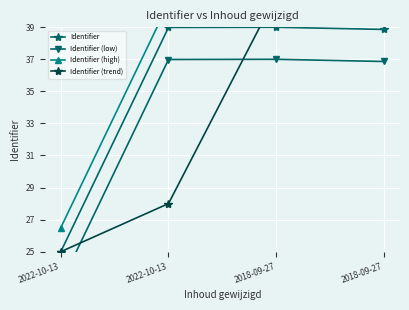

What is the label of the 4th point from the right?

2022-10-13